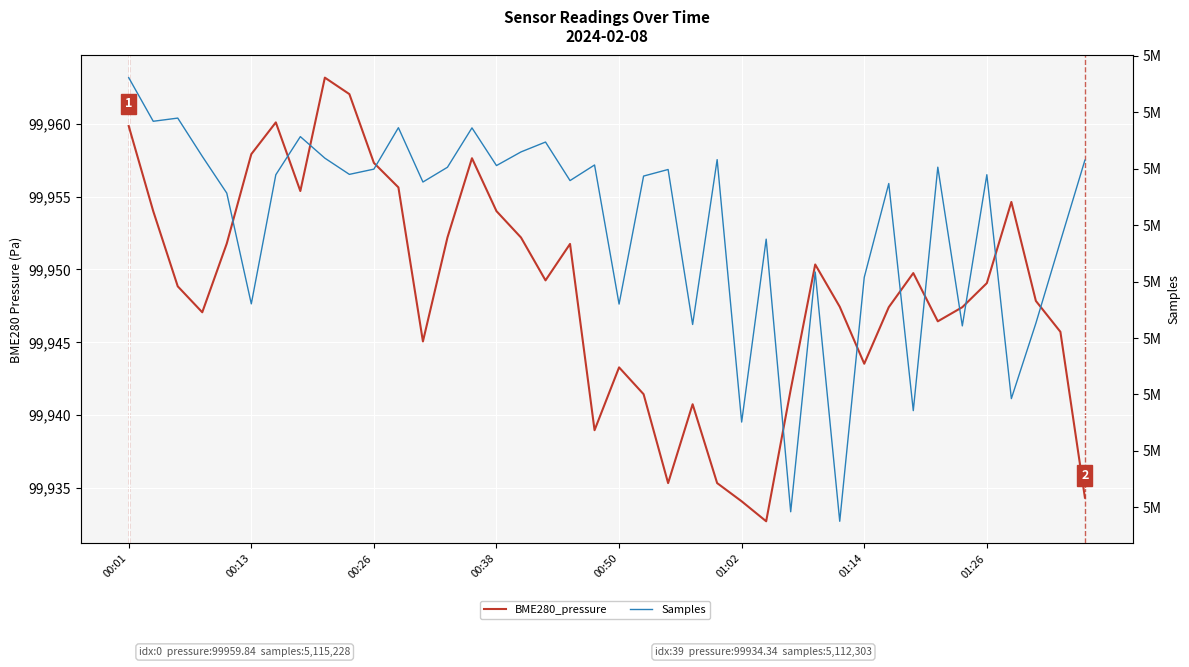

What is the average value of the Samples series?

5110043.5